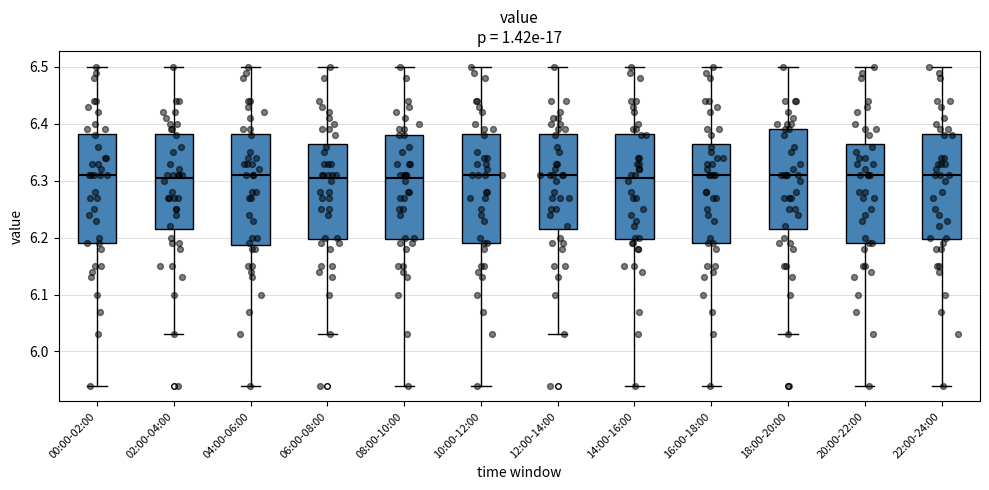

Reading left to right, transcribe this box plot: for each box, give where its median line is, the range the box spans, and where its two whiskers end, as read against the y-axis. The values are not printed on the chart, so give them approximately, as read against the axis.

00:00-02:00: median 6.31, box 6.19 to 6.38, whiskers 5.94 to 6.50
02:00-04:00: median 6.31, box 6.22 to 6.38, whiskers 6.03 to 6.50
04:00-06:00: median 6.31, box 6.19 to 6.38, whiskers 5.94 to 6.50
06:00-08:00: median 6.31, box 6.20 to 6.37, whiskers 6.03 to 6.50
08:00-10:00: median 6.31, box 6.20 to 6.38, whiskers 5.94 to 6.50
10:00-12:00: median 6.31, box 6.19 to 6.38, whiskers 5.94 to 6.50
12:00-14:00: median 6.31, box 6.22 to 6.38, whiskers 6.03 to 6.50
14:00-16:00: median 6.31, box 6.20 to 6.38, whiskers 5.94 to 6.50
16:00-18:00: median 6.31, box 6.19 to 6.37, whiskers 5.94 to 6.50
18:00-20:00: median 6.31, box 6.22 to 6.39, whiskers 6.03 to 6.50
20:00-22:00: median 6.31, box 6.19 to 6.37, whiskers 5.94 to 6.50
22:00-24:00: median 6.31, box 6.20 to 6.38, whiskers 5.94 to 6.50